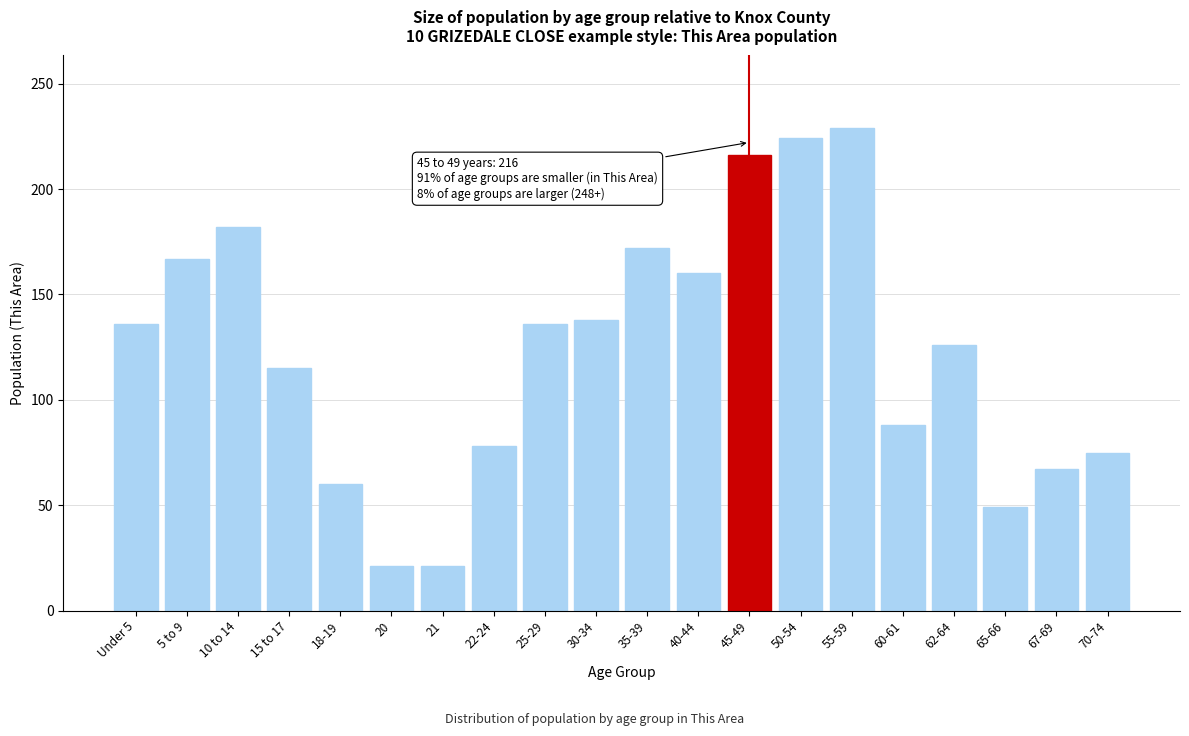

Reading right to left, extract all data points from this chart.

70-74=75	67-69=67	65-66=49	62-64=126	60-61=88	55-59=229	50-54=224	45-49=216	40-44=160	35-39=172	30-34=138	25-29=136	22-24=78	21=21	20=21	18-19=60	15 to 17=115	10 to 14=182	5 to 9=167	Under 5=136